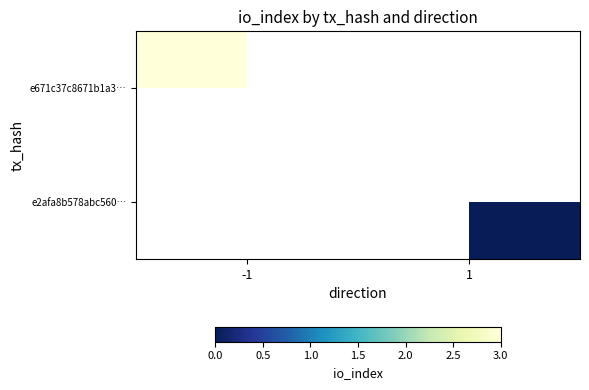

How many data points does each series have?

2